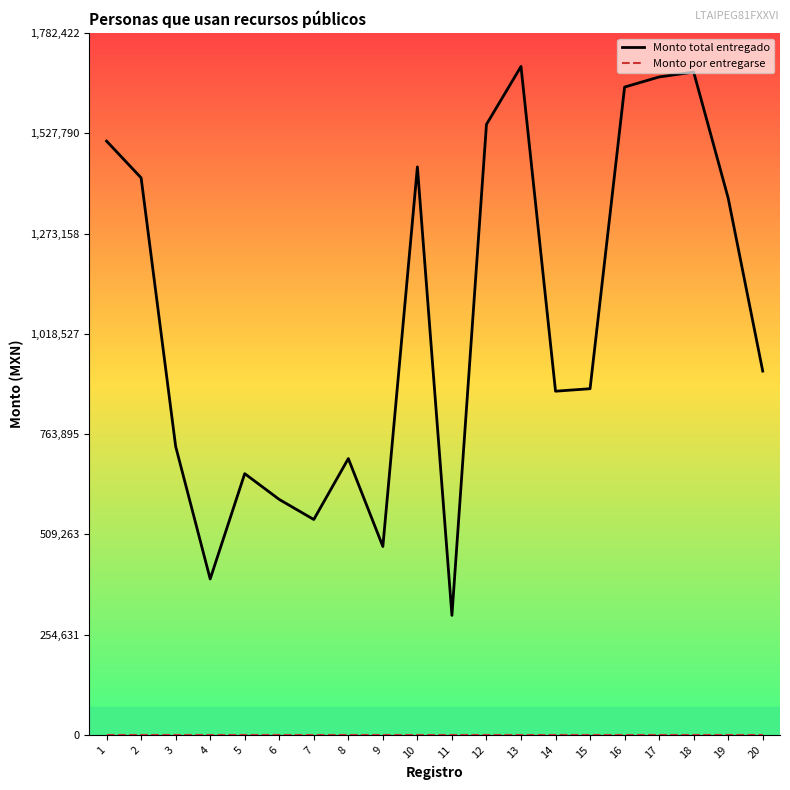

The value of Monto total entregado at 13 is 2802421. True or false?

False